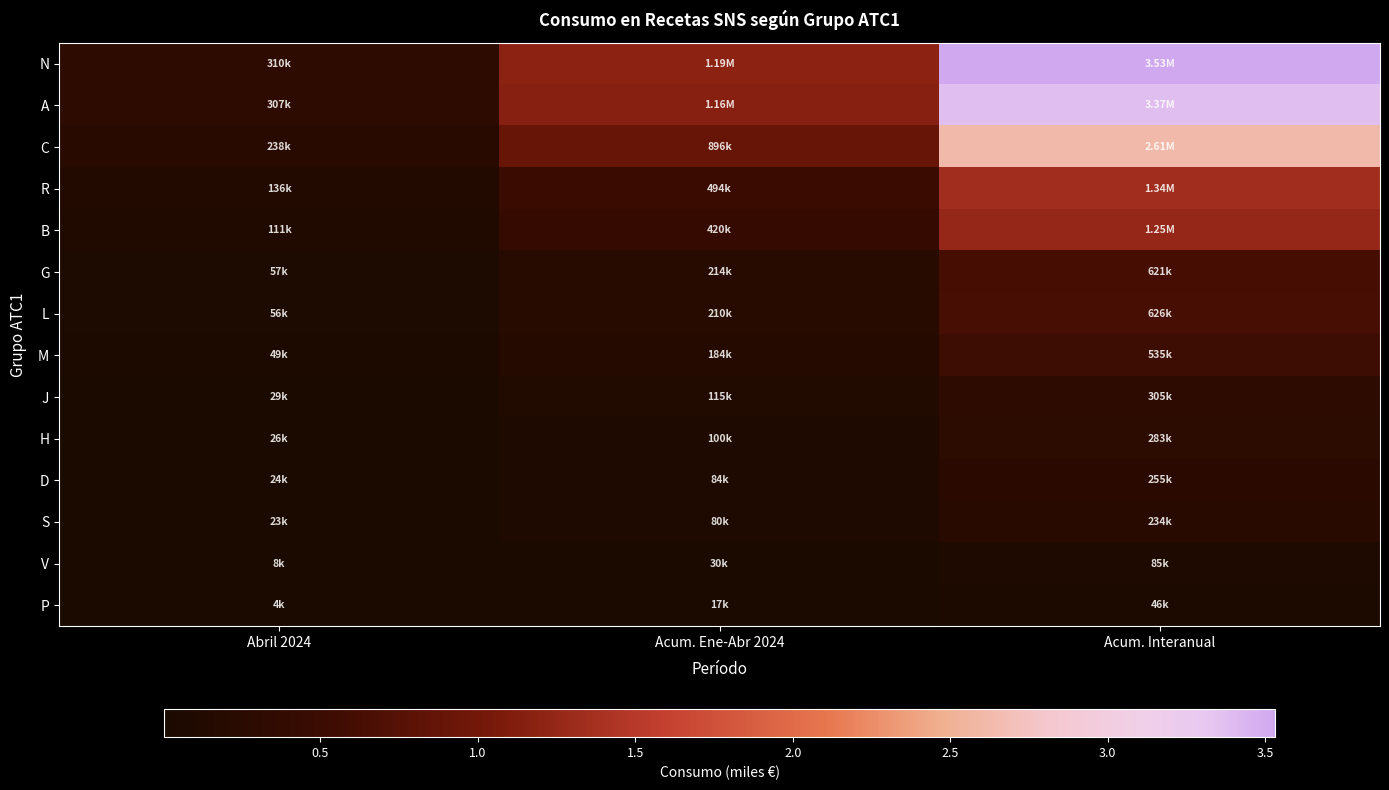

Rank the series by their maximum value, from lowest to highest.

P, V, S, D, H, J, M, G, L, B, R, C, A, N